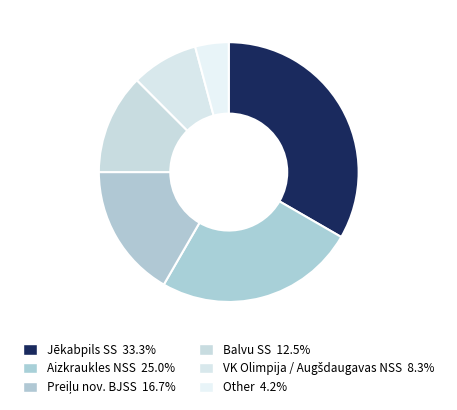

Count the number of slices in the pie.

6